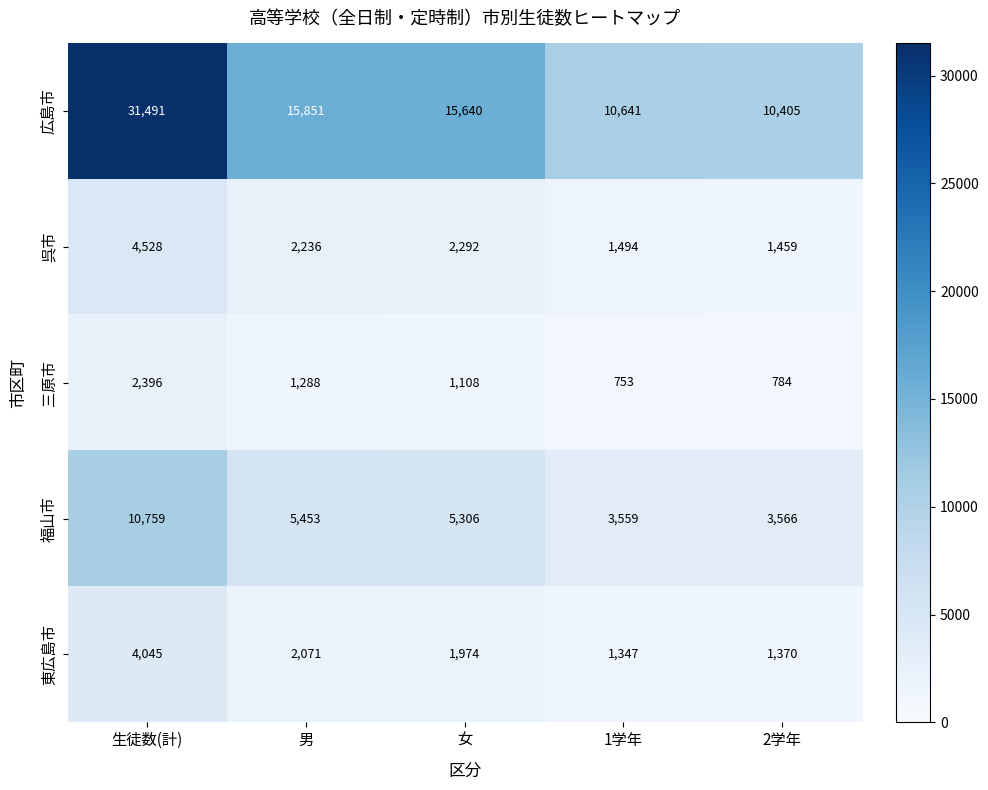

What is the difference between the highest and lowest values at 男?

14563